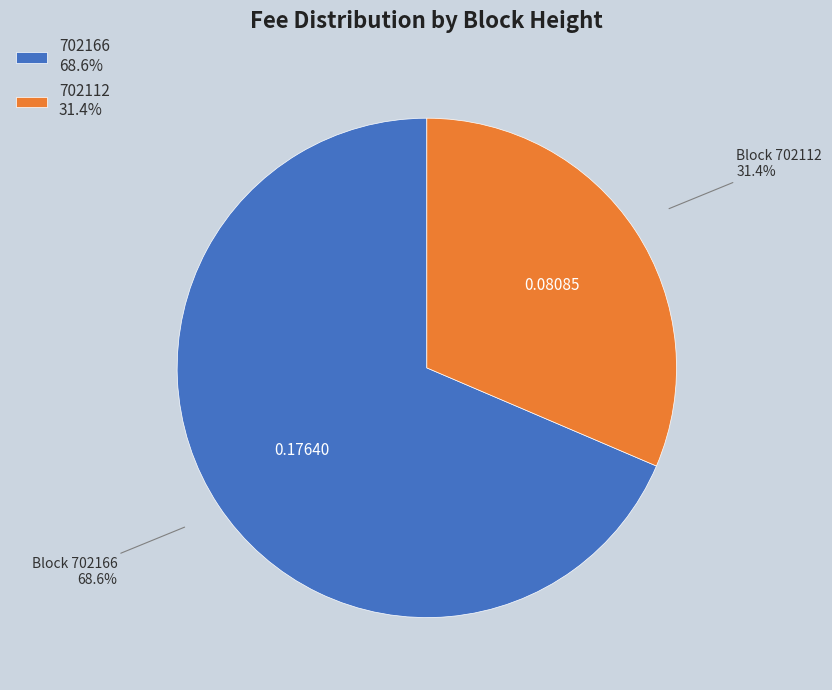

To the nearest percent, what is the average slice percentage?

50%